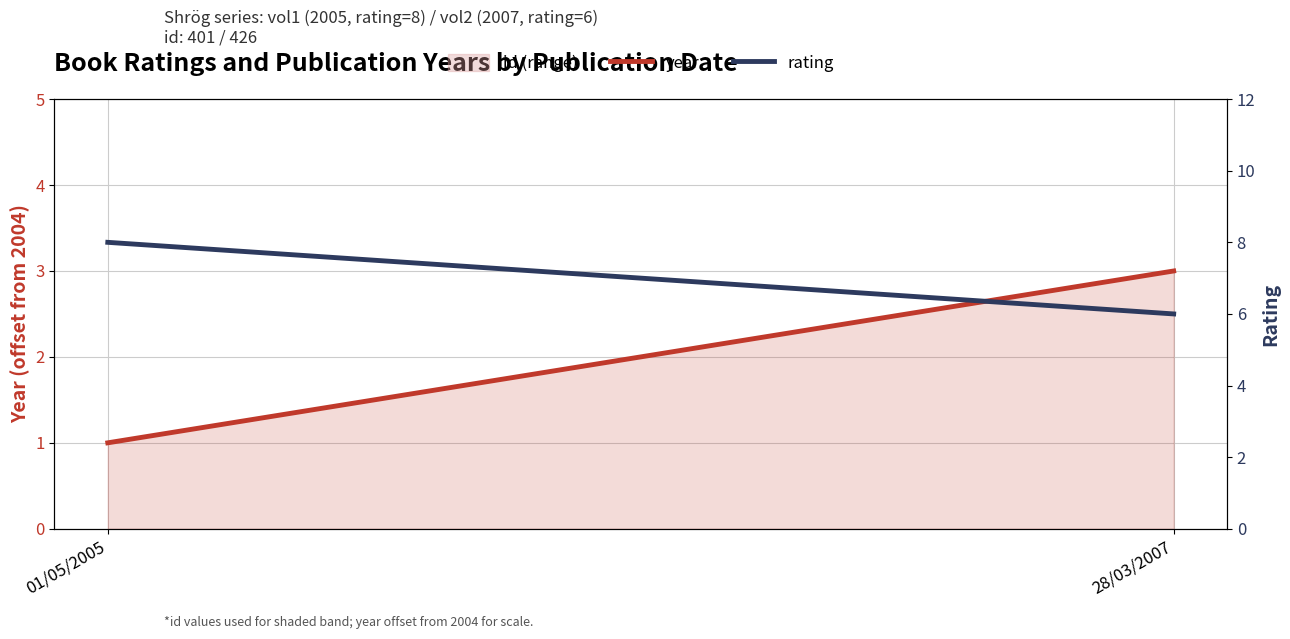

What is the value of the rating point at the 1st from the left?

8